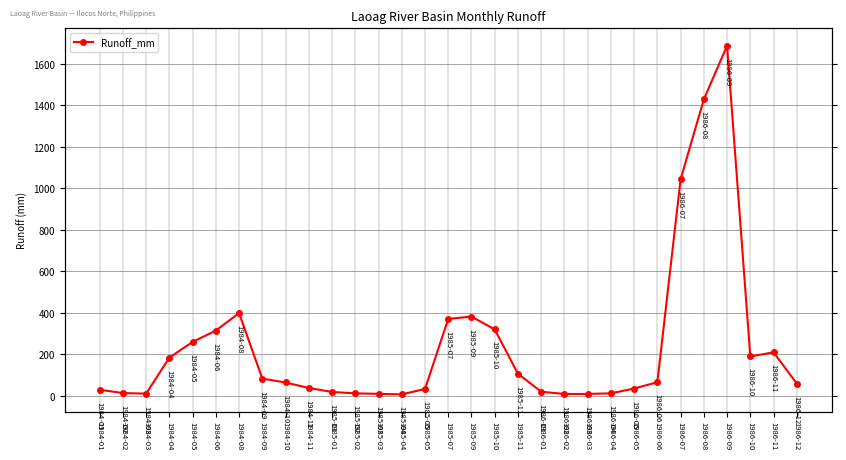

How many lines are shown in the chart?

1